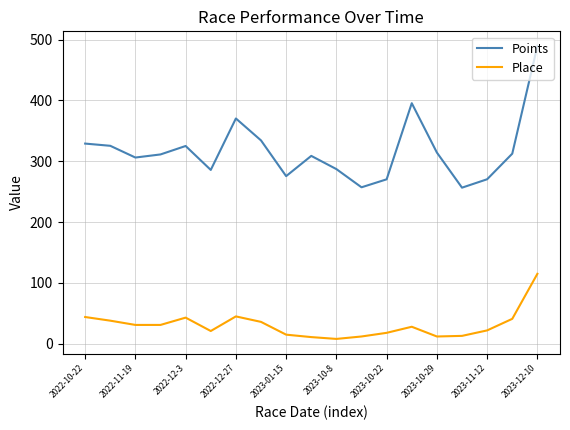

What is the maximum value for Place?

115.0